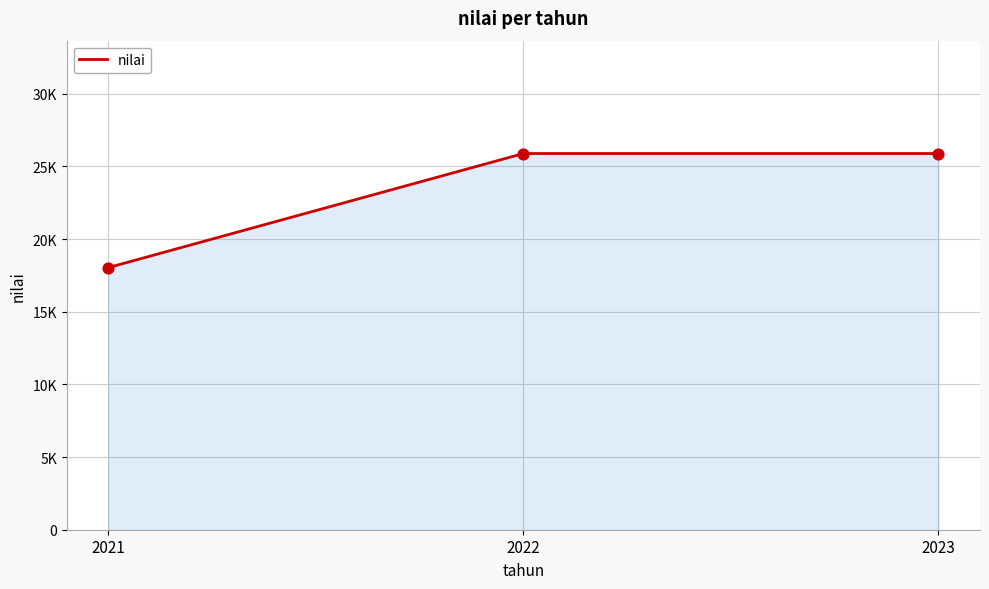

Approximately how many times larger is the value at 2023 compared to 2021?

1.4